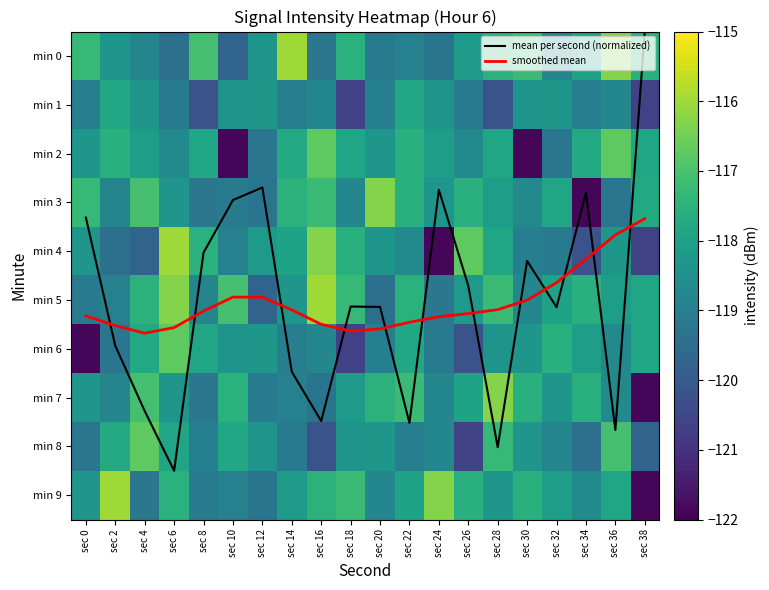

The value of min 6 at sec 38 is -117.9. True or false?

True